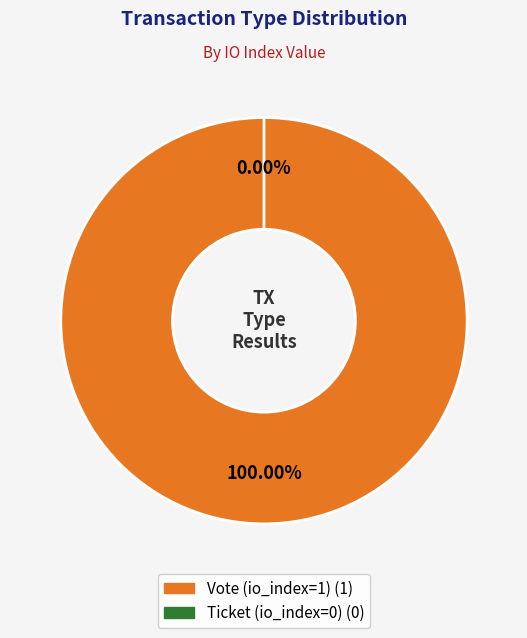

Which slice is the smallest?

Ticket (io_index=0)